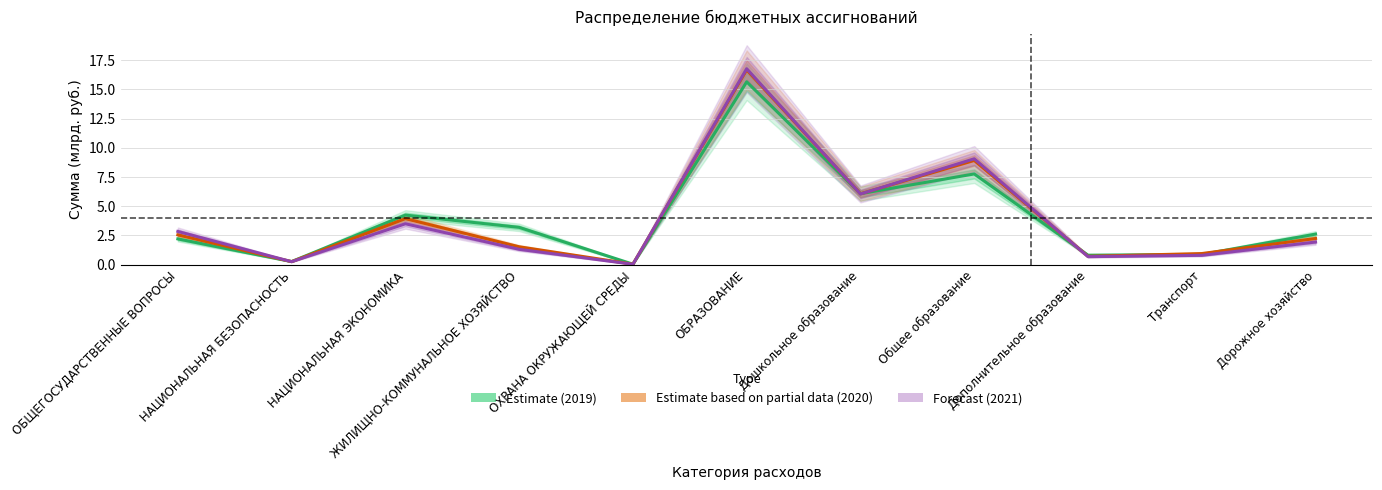

True or false: 2021 год (Forecast) and 2019 год (Estimate) cross at least once.

True